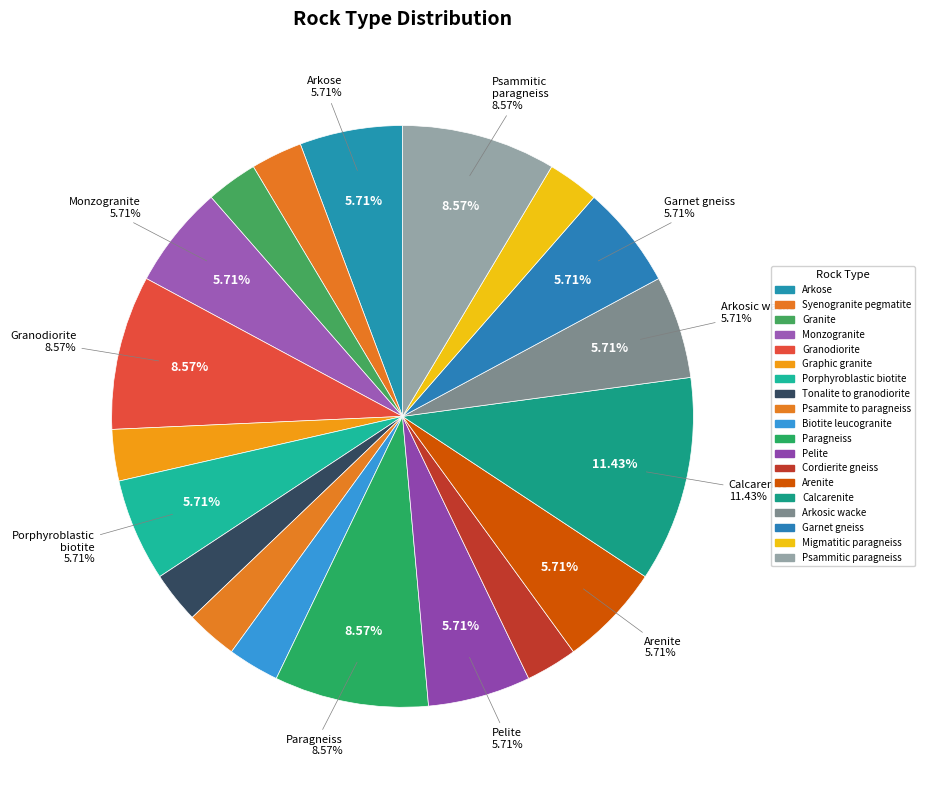

To the nearest percent, what percentage of the pie is Syenogranite pegmatite?

3%